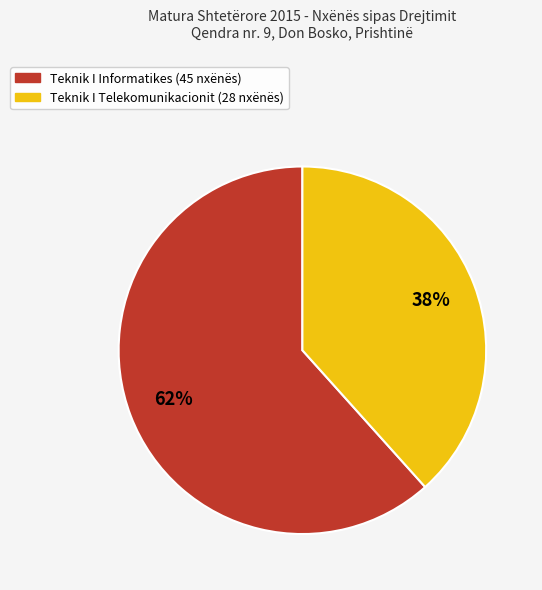

Is there any slice that represents more than half of the pie?

Yes